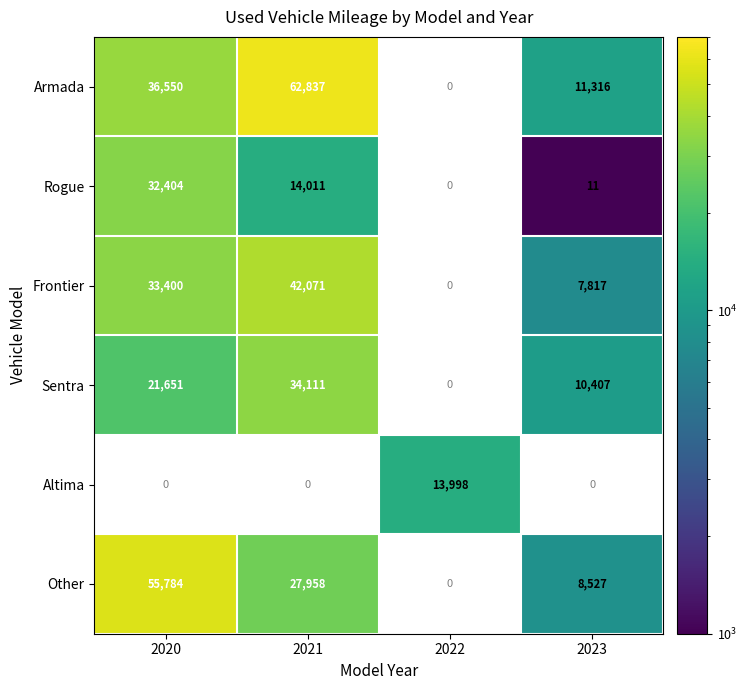

Is it true that Rogue equals 11 at 2023?

True